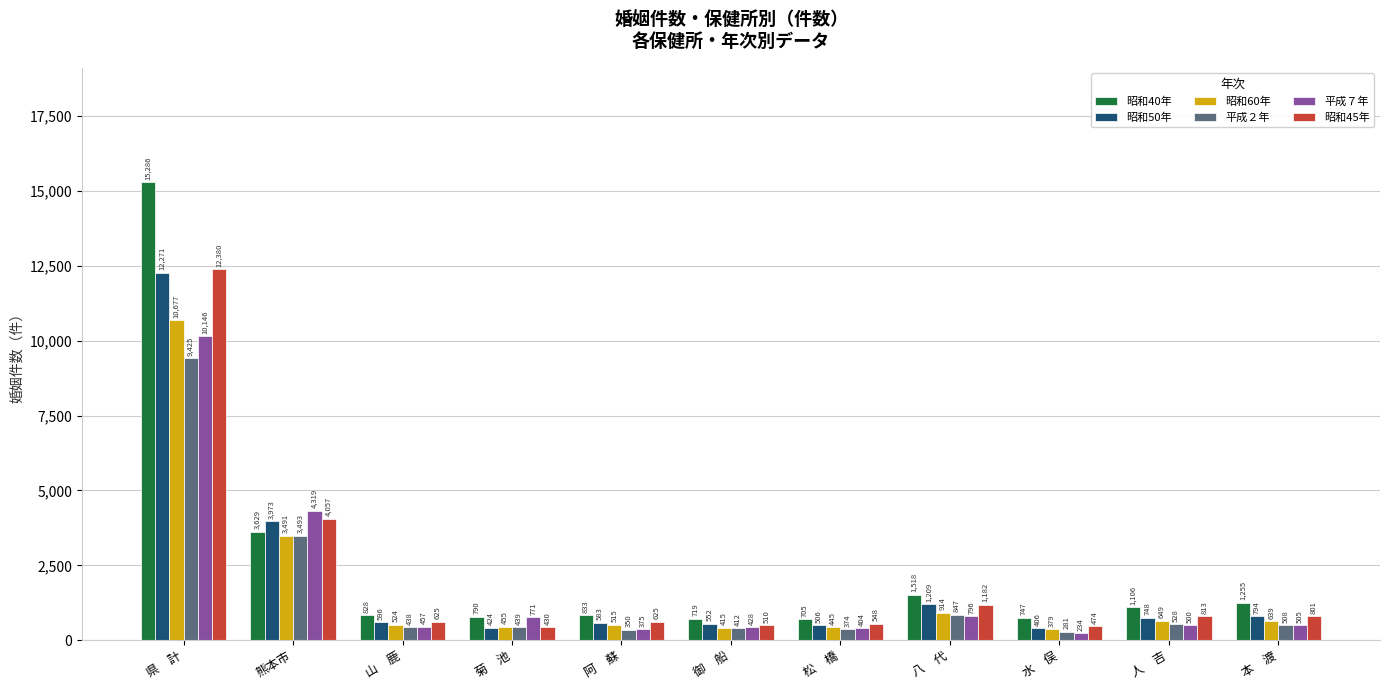

How many values in the 平成２年 series are below 439?

5